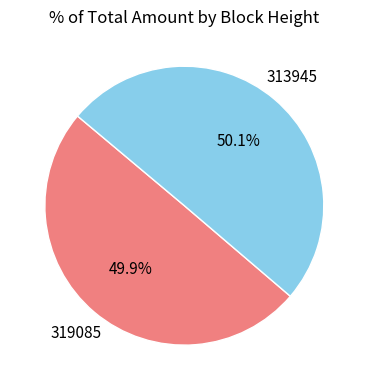

Is there any slice that represents more than half of the pie?

Yes